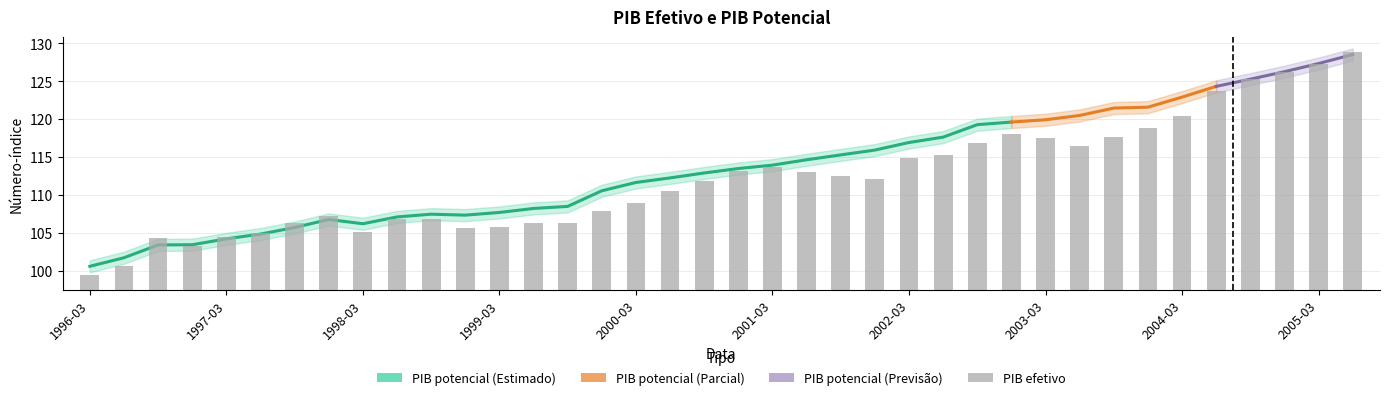

What is the maximum value shown in the chart?

128.8